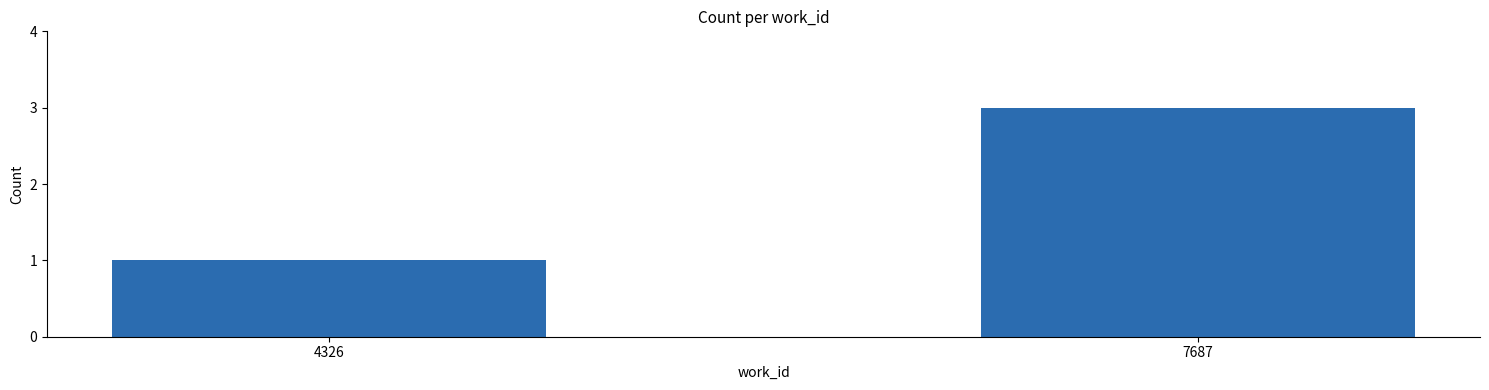

What is the value of the 1st bar from the left?

1